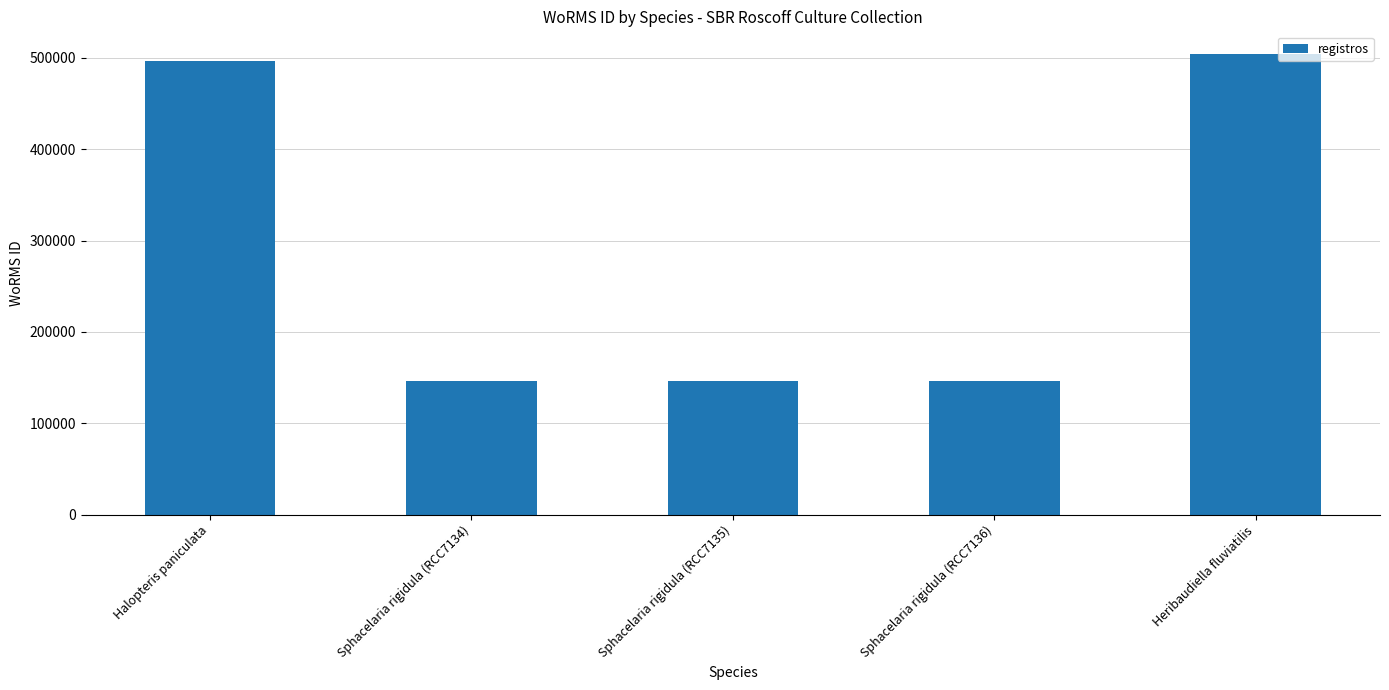

True or false: the data shows 145902 at Sphacelaria rigidula (RCC7136).

True